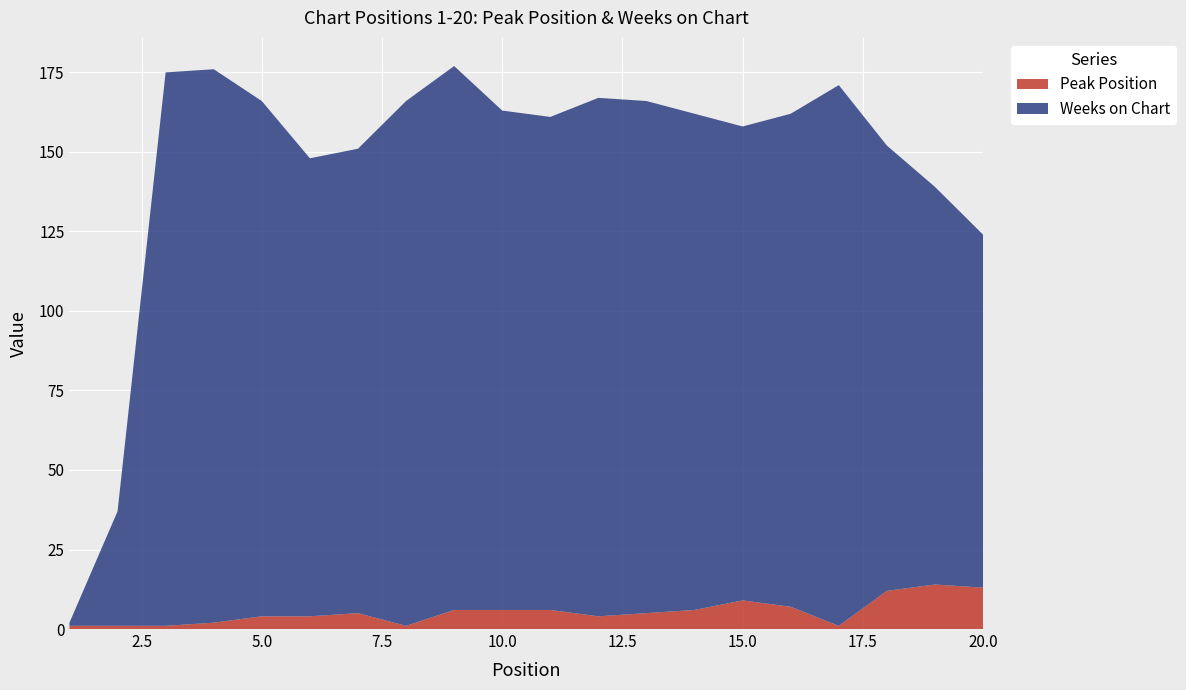

Reading right to left, extract all data points from this chart.

Peak Position: 13	14	12	1	7	9	6	5	4	6	6	6	1	5	4	4	2	1	1	1
Weeks on Chart: 111	125	140	170	155	149	156	161	163	155	157	171	165	146	144	162	174	174	36	1